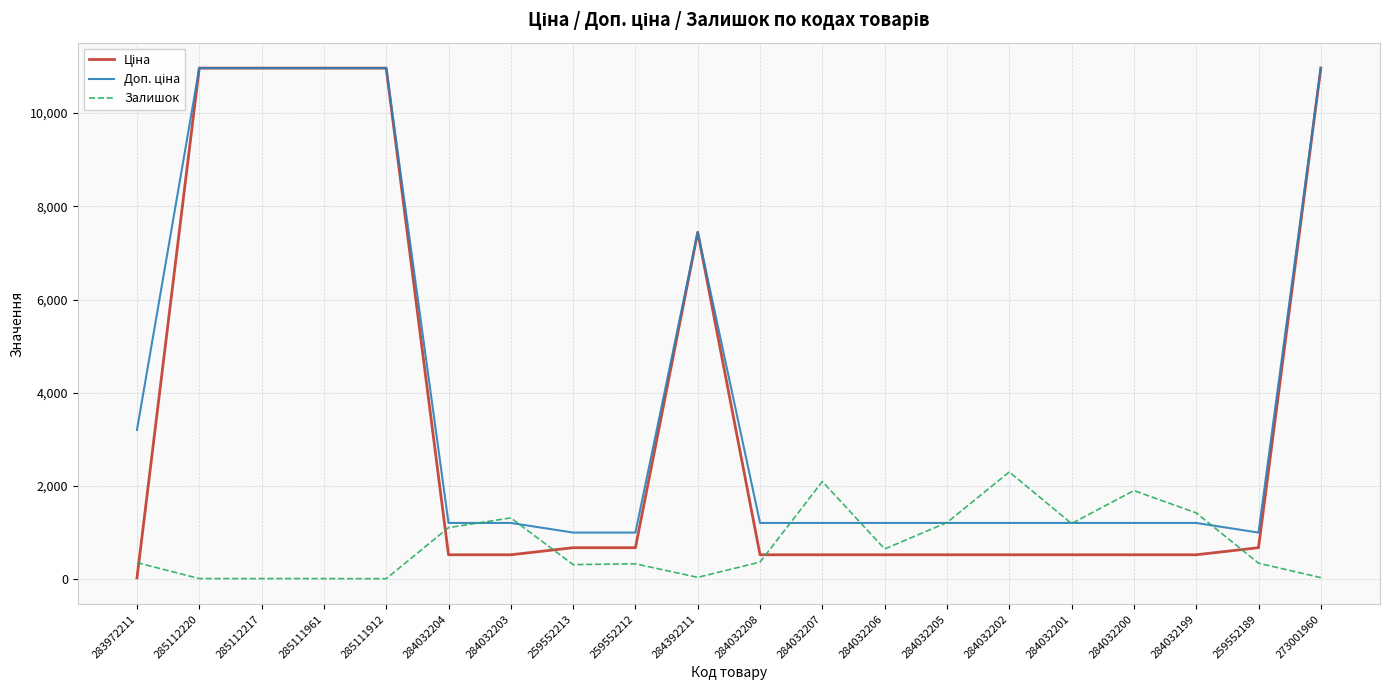

At which label does Залишок first exceed 371?

284032204